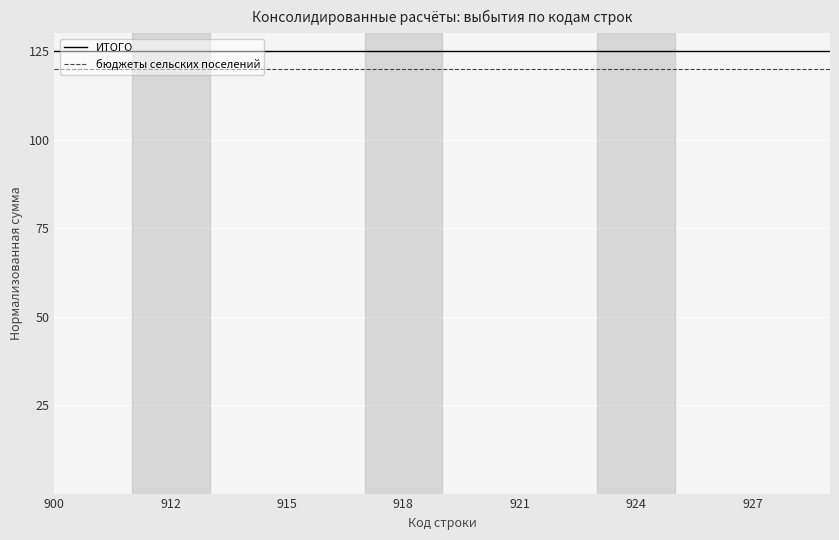

What is the minimum value for бюджеты сельских поселений?

120